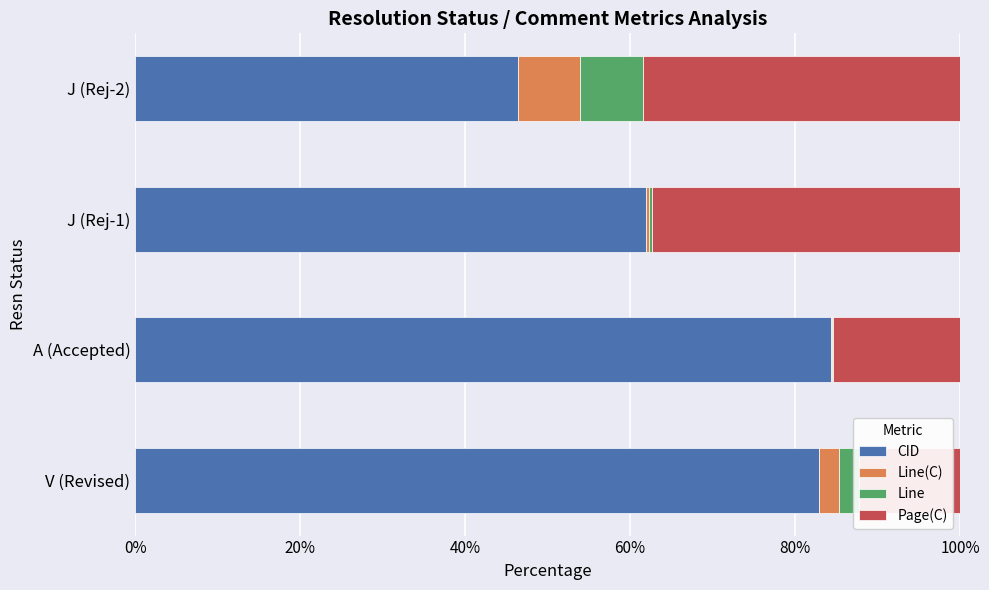

Which series has the widest spread of values?

CID